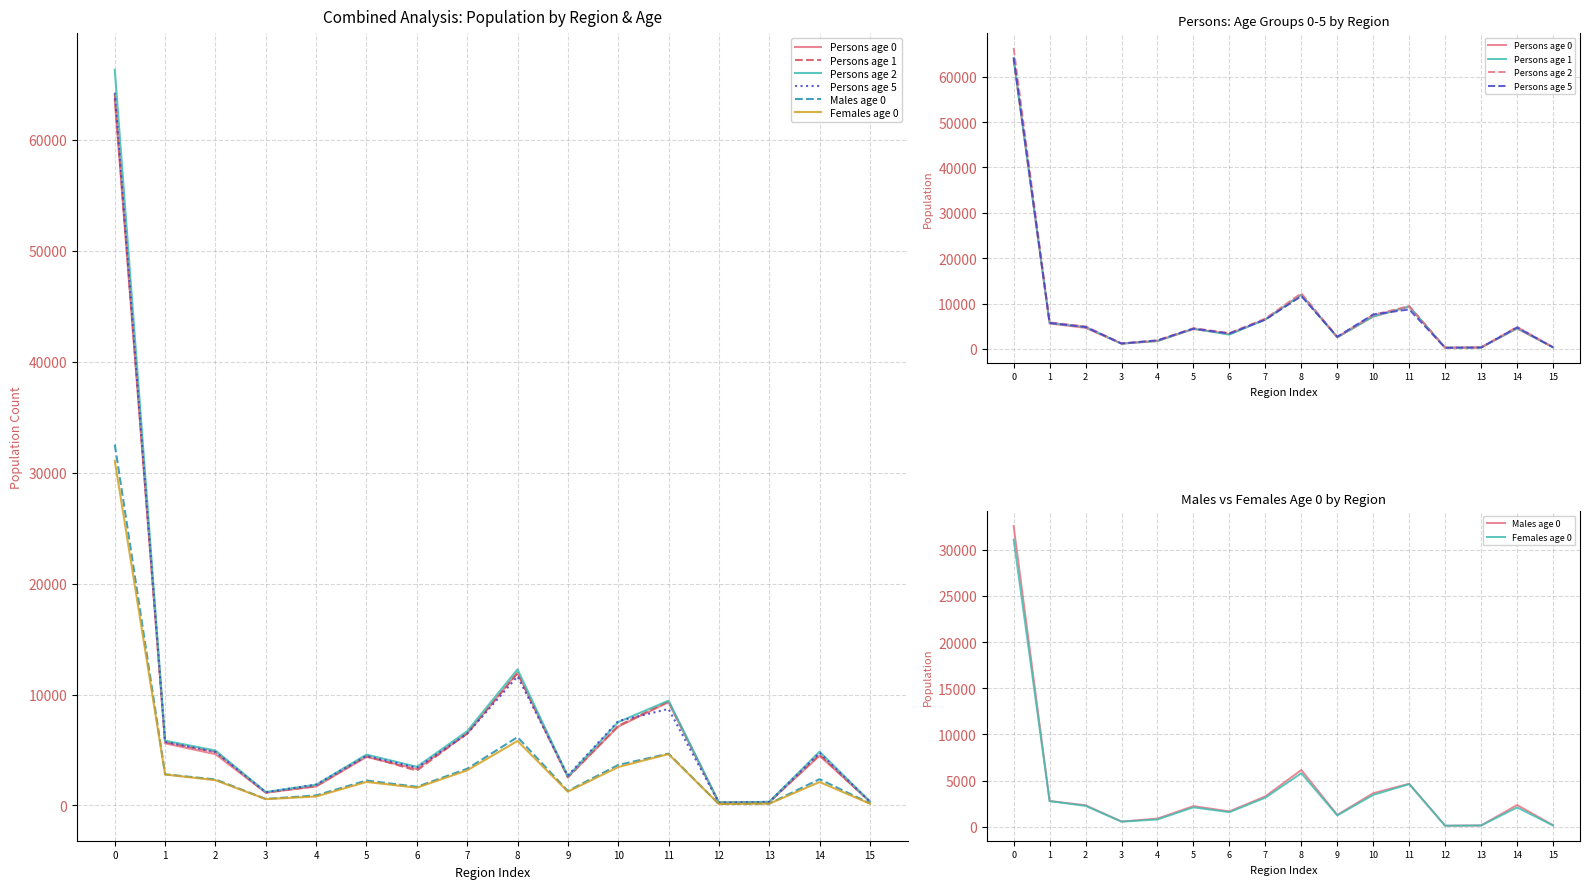

What are all the series names shown in the legend?

Persons age 0, Persons age 1, Persons age 2, Persons age 5, Males age 0, Females age 0